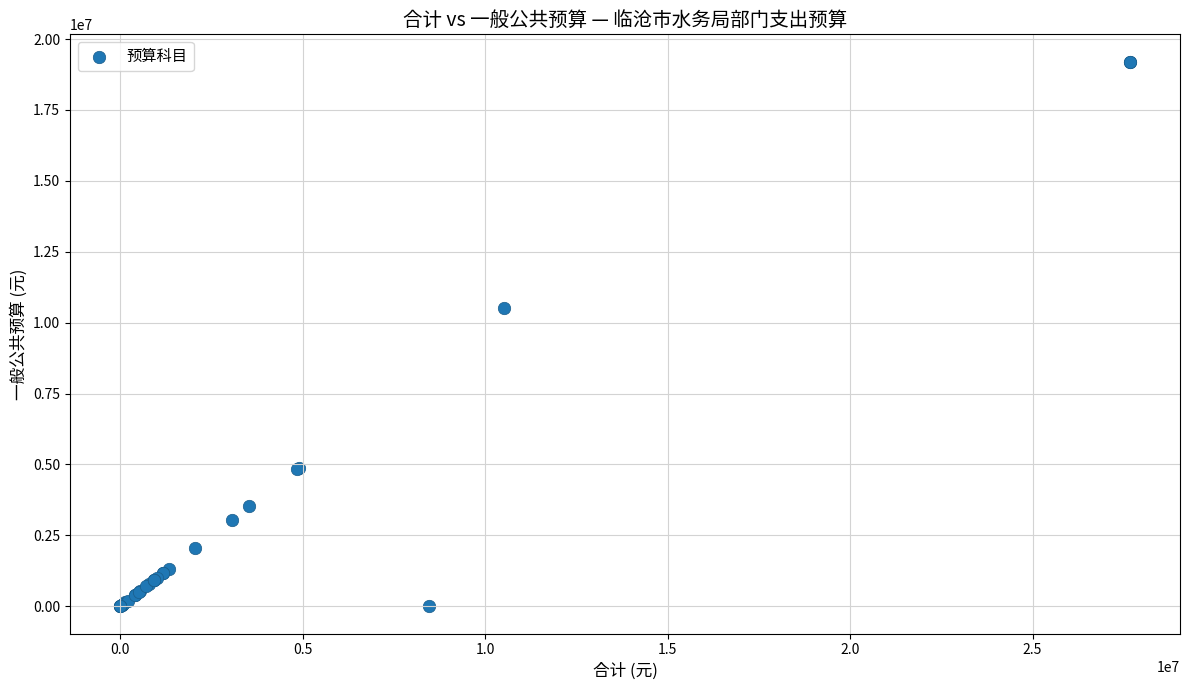

What Y value in the scatter plot is closest to 9602396?

10504792.9